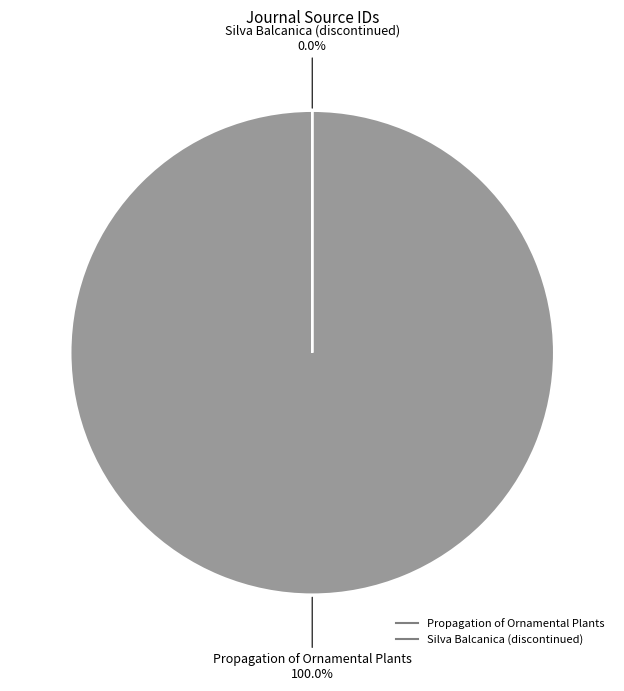

What percentage do Propagation of Ornamental Plants and Silva Balcanica (discontinued) together represent?

100.0%